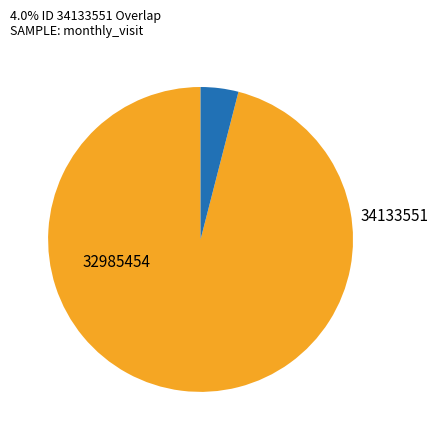

Is there a majority slice in this chart?

Yes